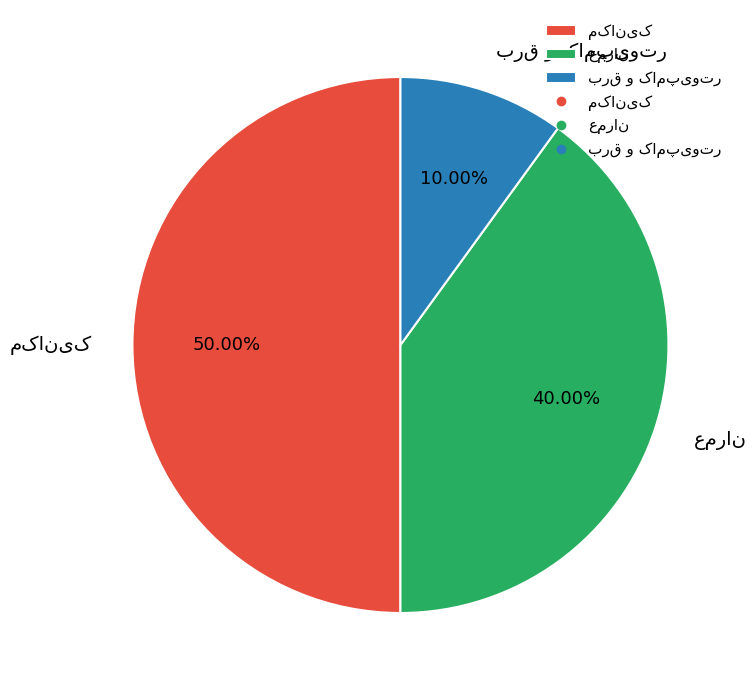

What percentage is NOT represented by برق و کامپیوتر?

90.0%